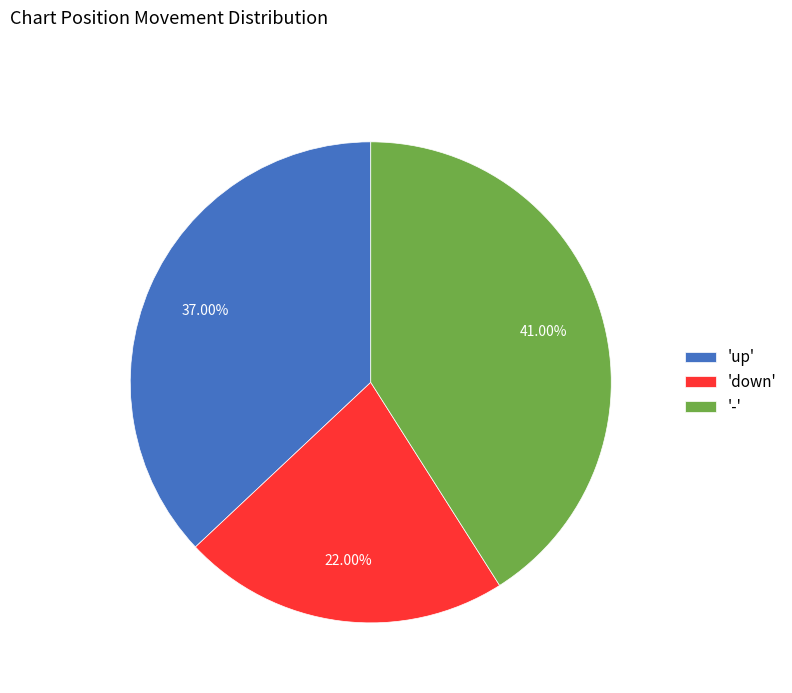

What is the ratio of the value at '-' to the value at 'up'?

1.1